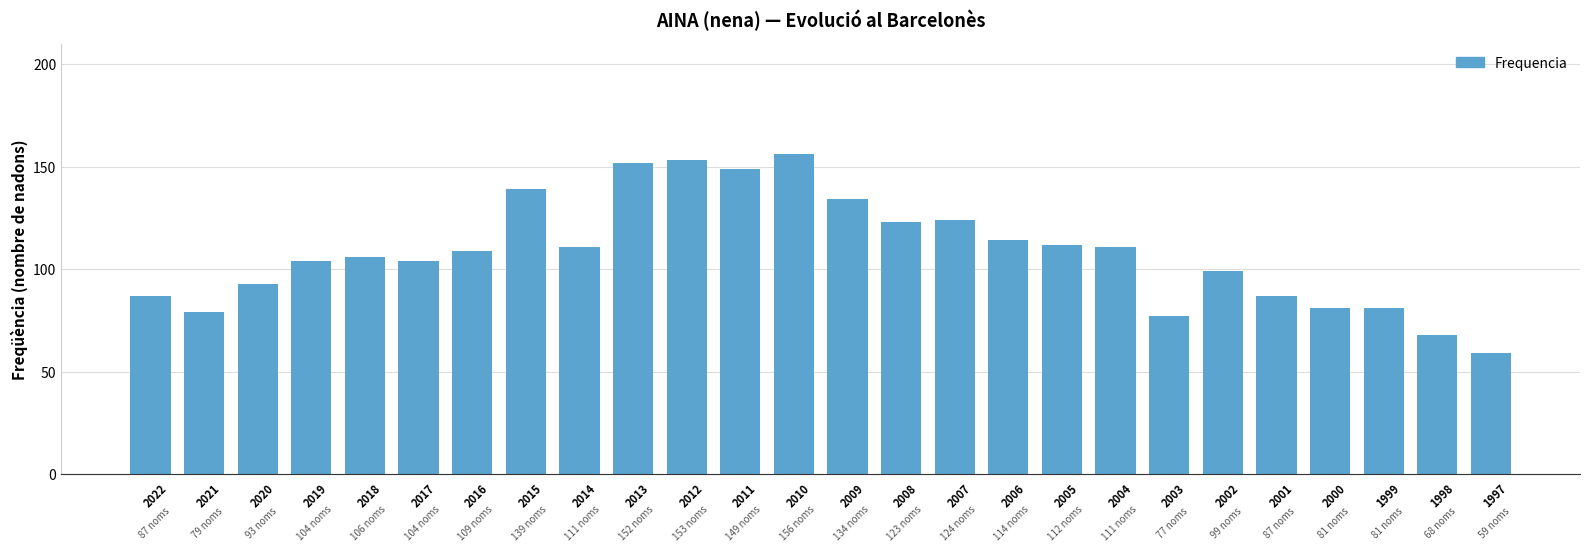

What is the sum of all values?

2812